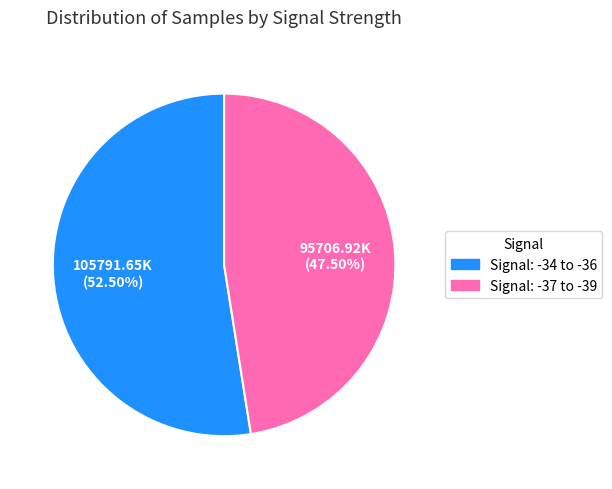

Does any single category account for the majority?

Yes